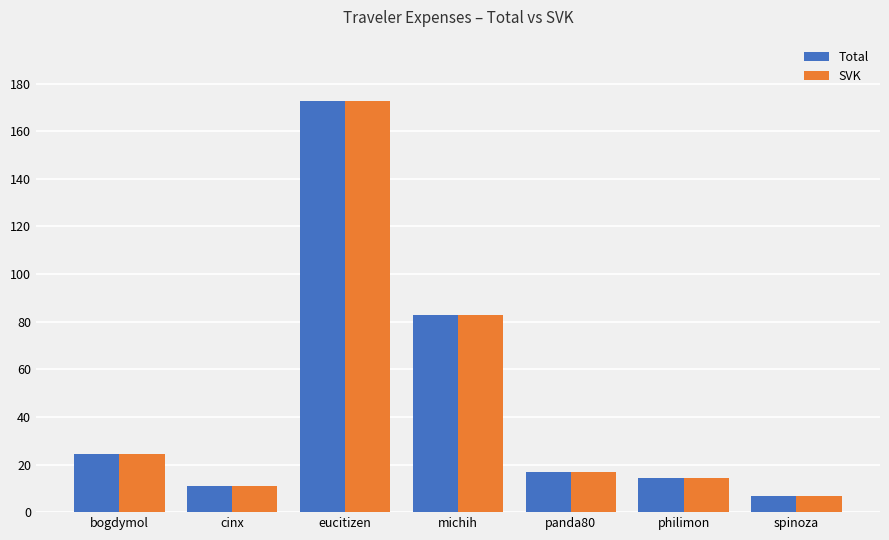

At which label does Total reach its peak?

eucitizen